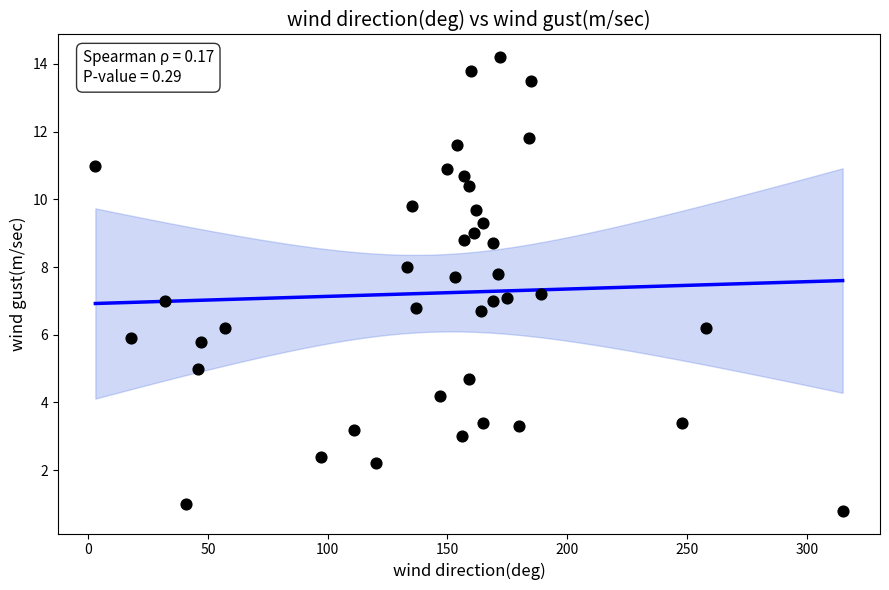

What is the range of X values (max minus min)?

312.0